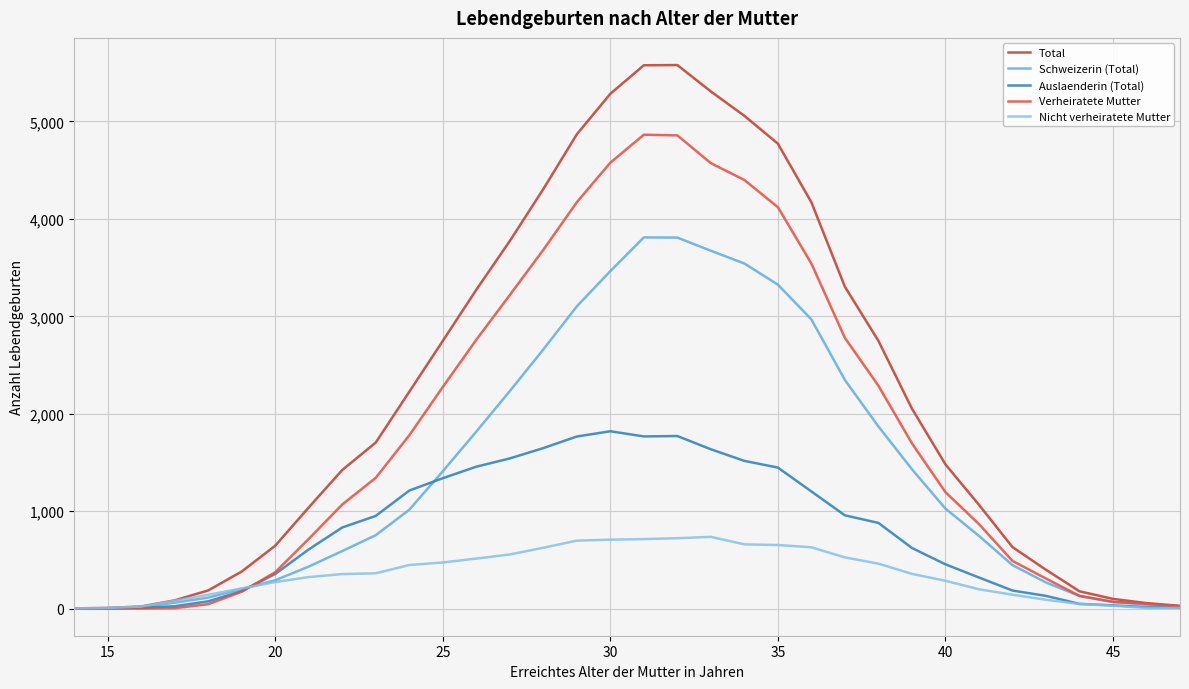

List the series in order of their overall mean, highest first.

Total, Verheiratete Mutter, Schweizerin (Total), Auslaenderin (Total), Nicht verheiratete Mutter